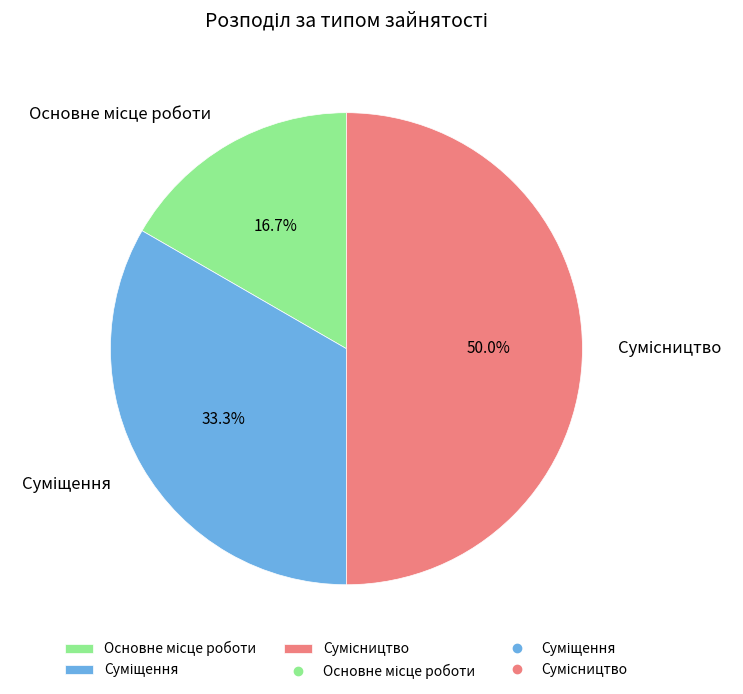

Does Сумісництво account for over 50% of the chart?

No